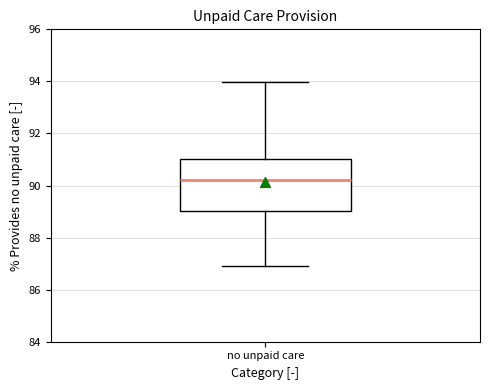

Transcribe this box plot: give where the median line is, the range the box spans, and where the two whiskers end, as read against the y-axis. The values are not printed on the chart, so give them approximately, as read against the axis.

median 90.2, box 89.0 to 91.0, whiskers 87.0 to 94.0